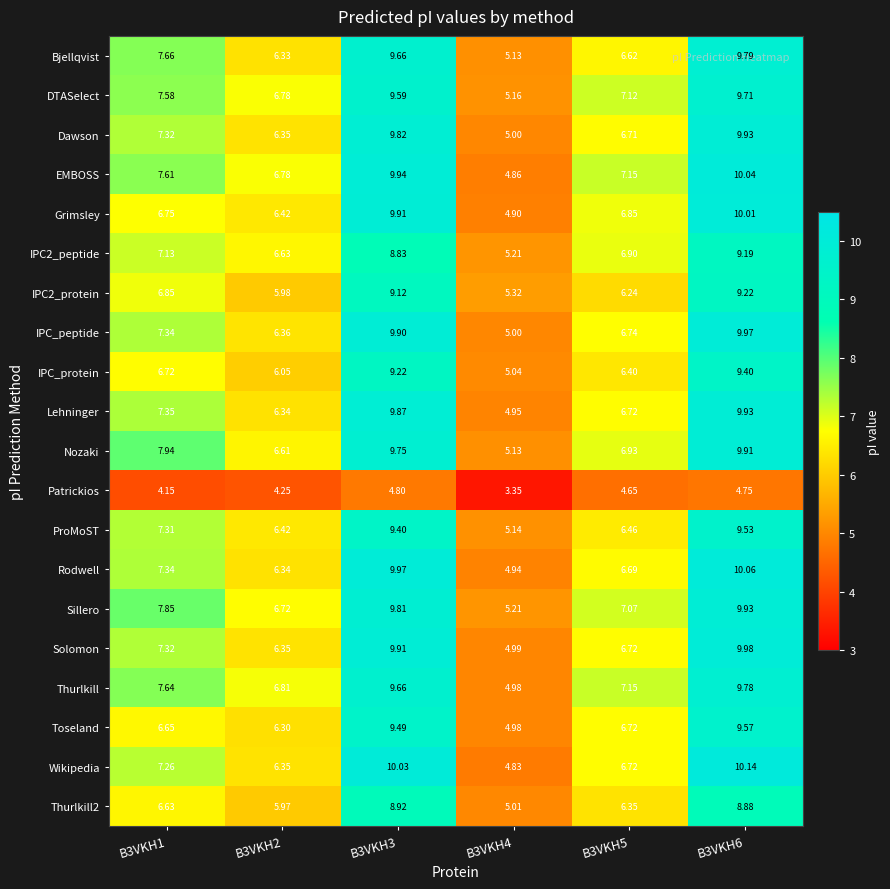

Between B3VKH2 and B3VKH6, which series saw the biggest shift?

Wikipedia